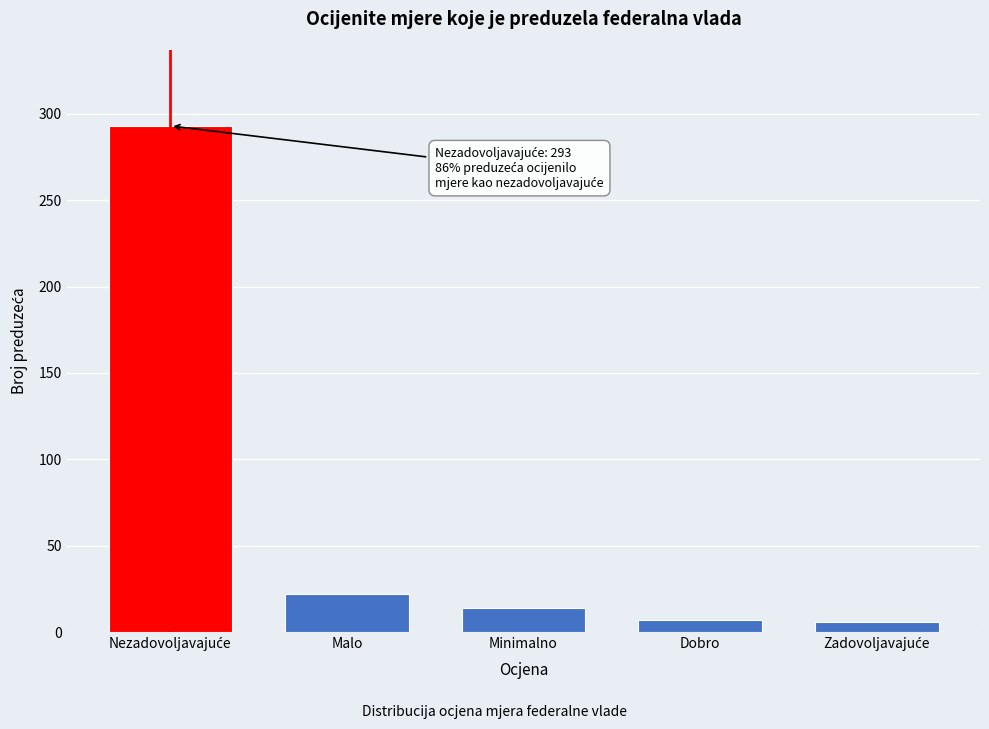

What is the value of the 2nd bar from the left?

22